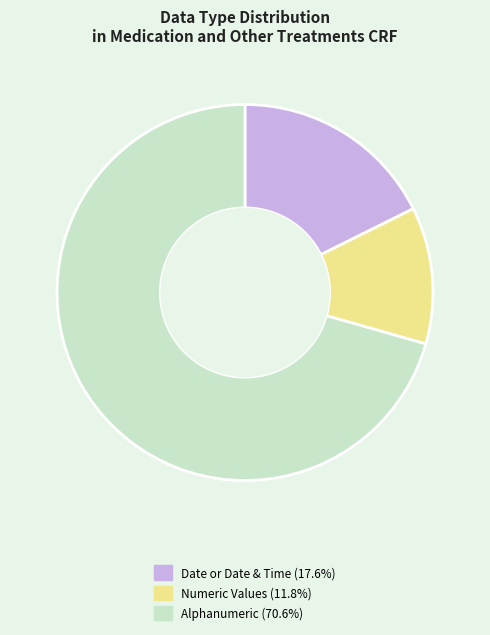

Is there any slice that represents more than half of the pie?

Yes